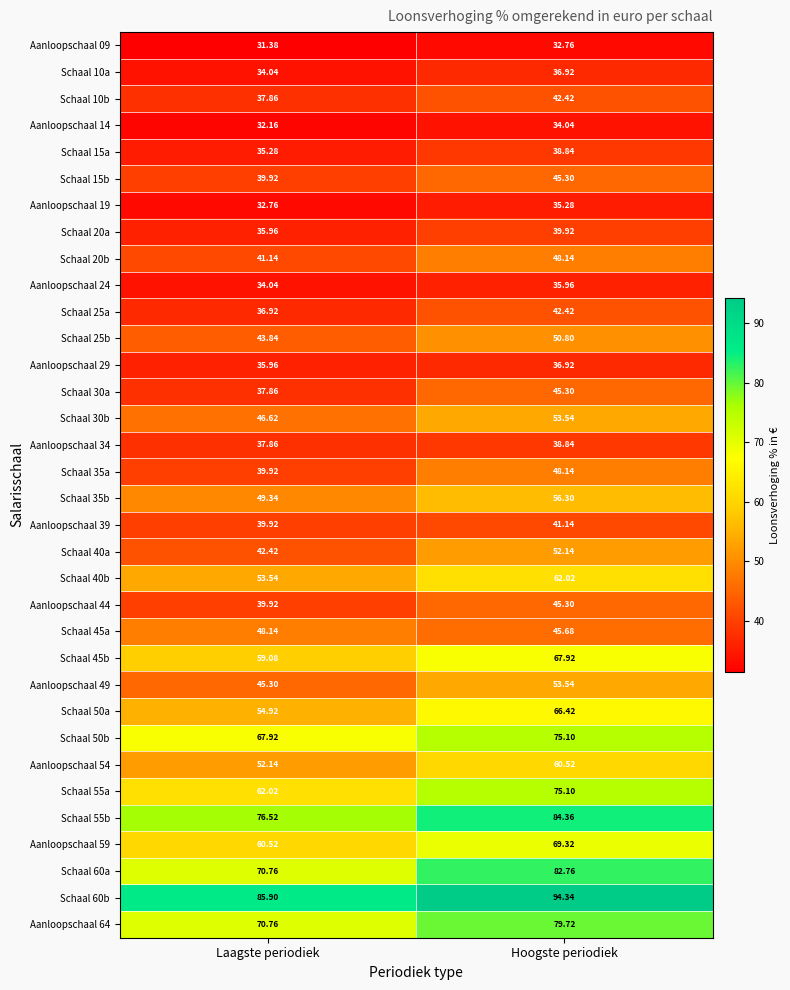

Which category has the highest value in the Schaal 30b series?

Hoogste periodiek